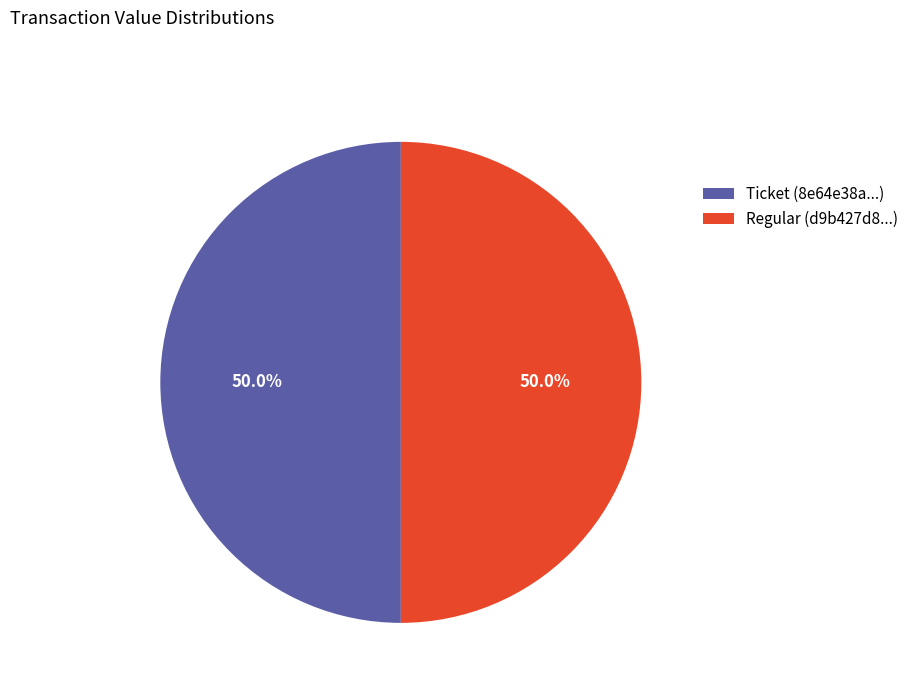

Is the sum of Ticket (8e64e38a...) and Regular (d9b427d8...) greater than half?

Yes